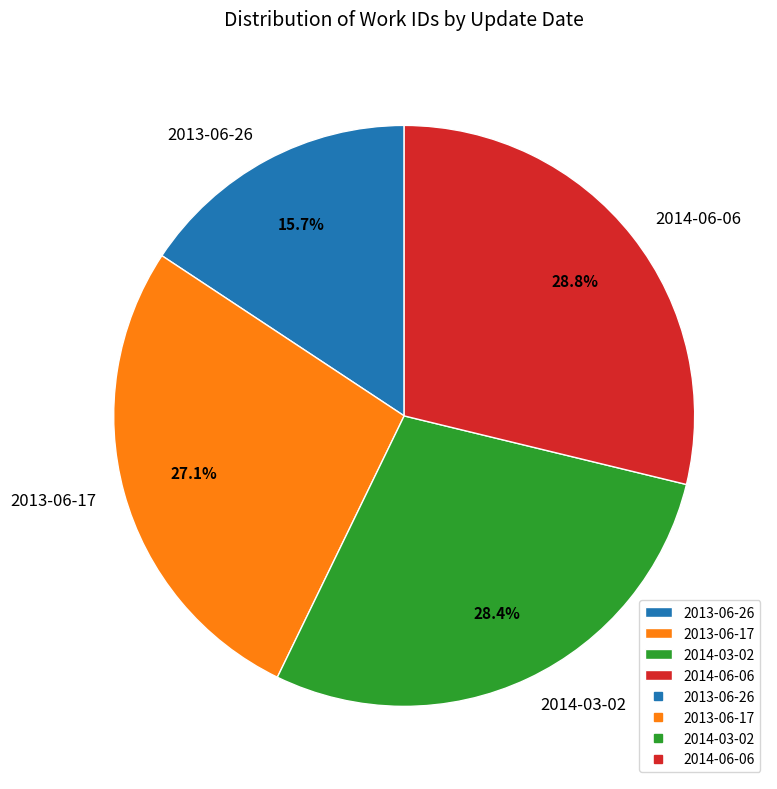

How many segments does this pie chart have?

4